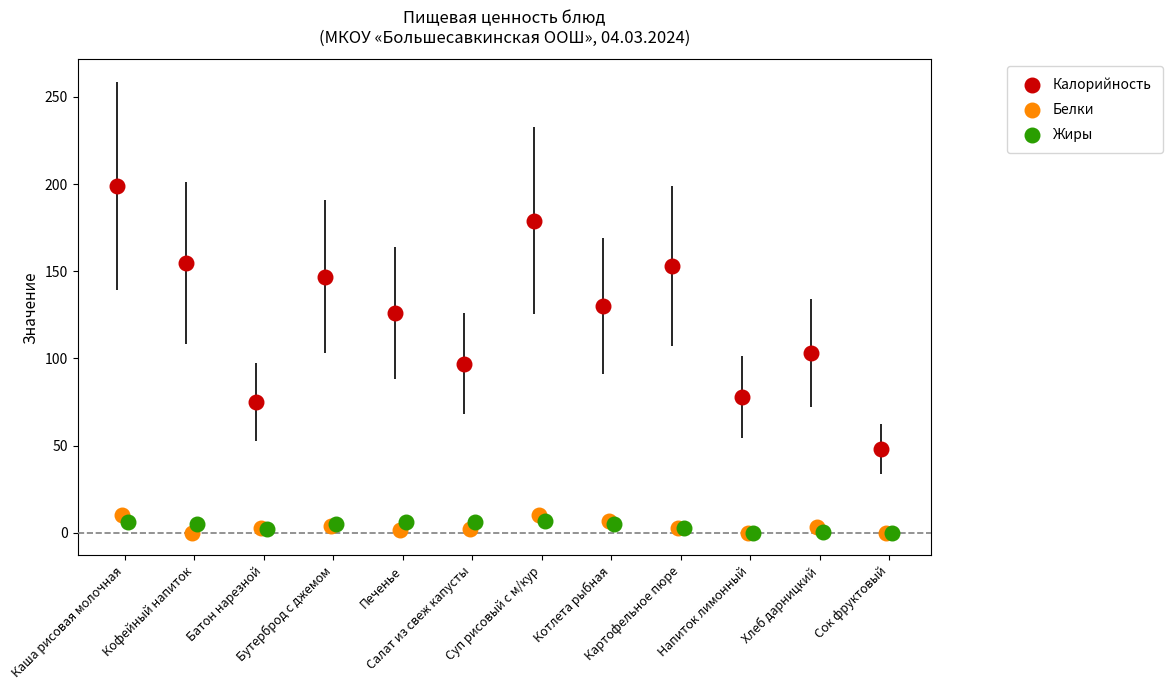

Which series has the widest spread of Y values?

Калорийность